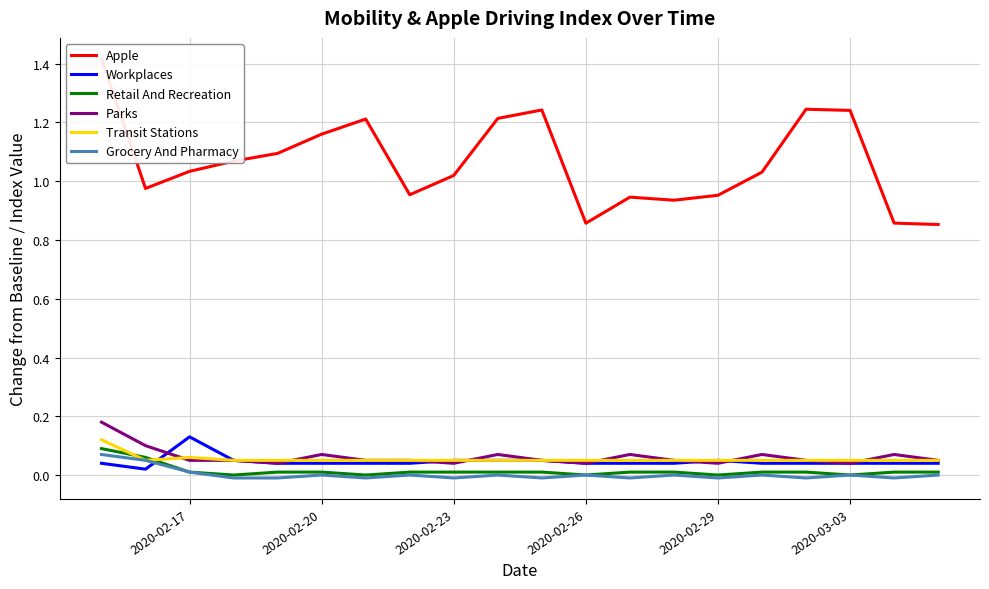

What is the greatest value displayed?

1.4